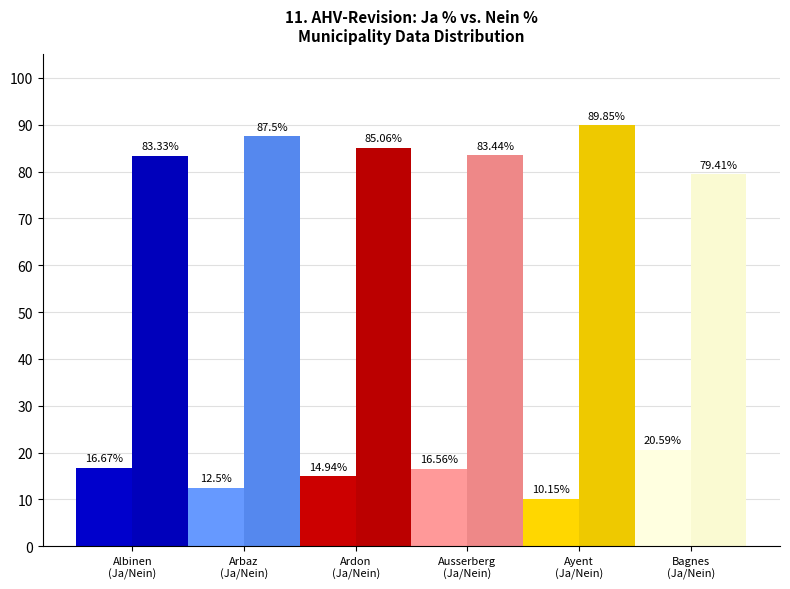

The Ja % series shows 22.8 at Ardon. True or false?

False